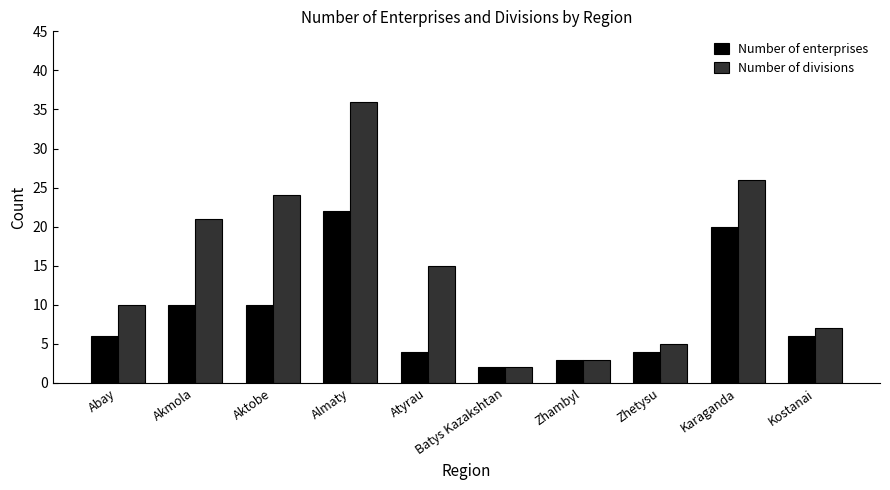

Which series has the largest total across all categories?

Number of divisions